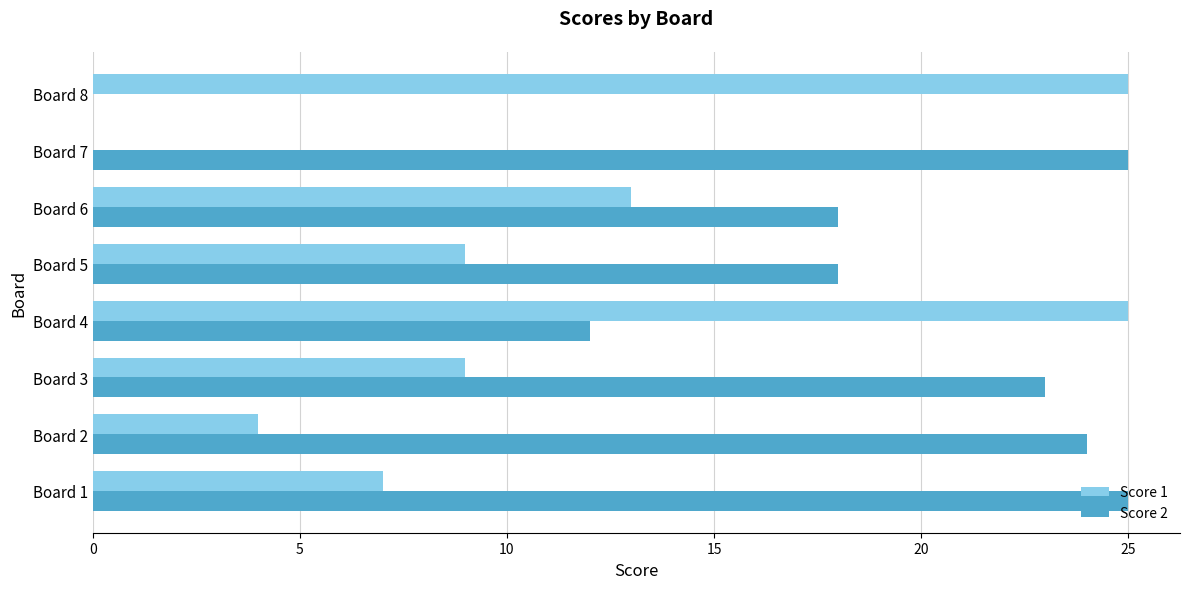

How many data points does each series have?

8